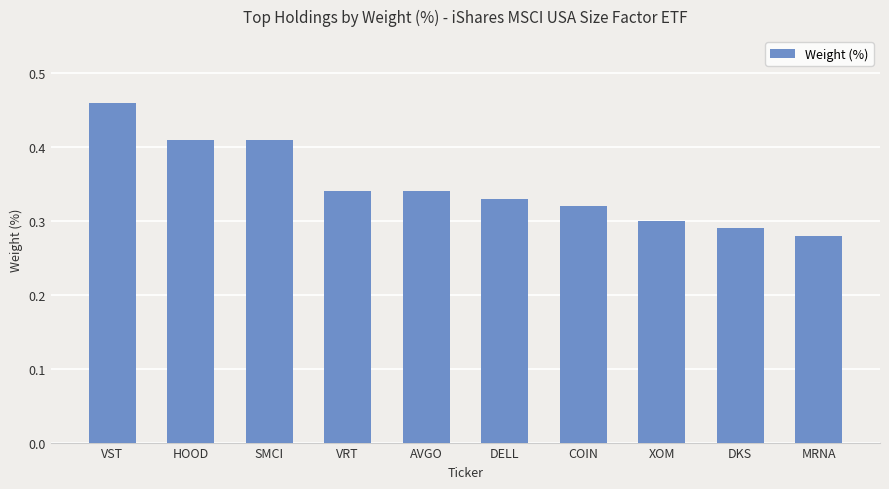

What position from the right is AVGO?

6